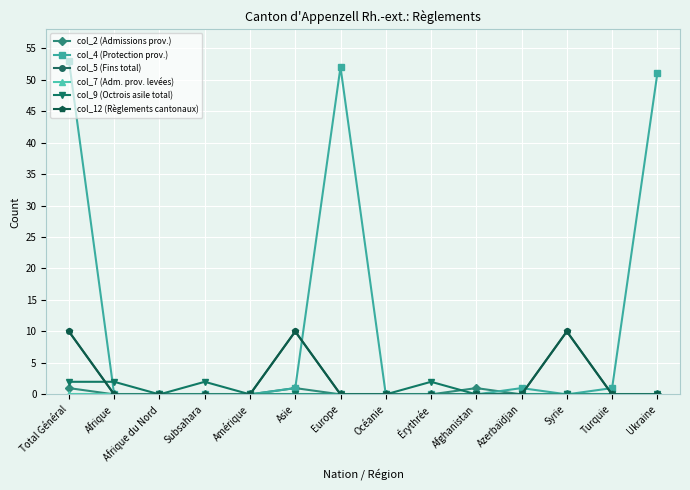

Which series has the largest range (max minus min)?

col_4 (Protection prov.)